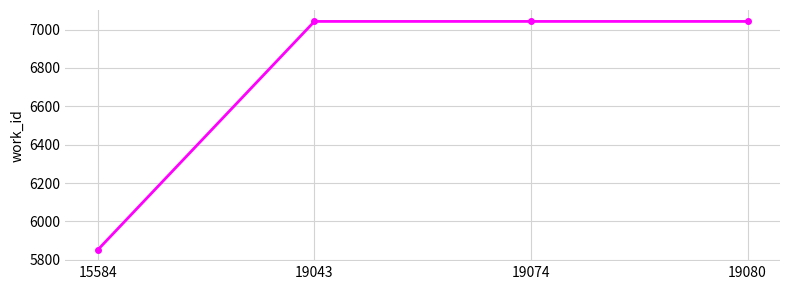

Between 19080 and 15584, which is larger?

19080